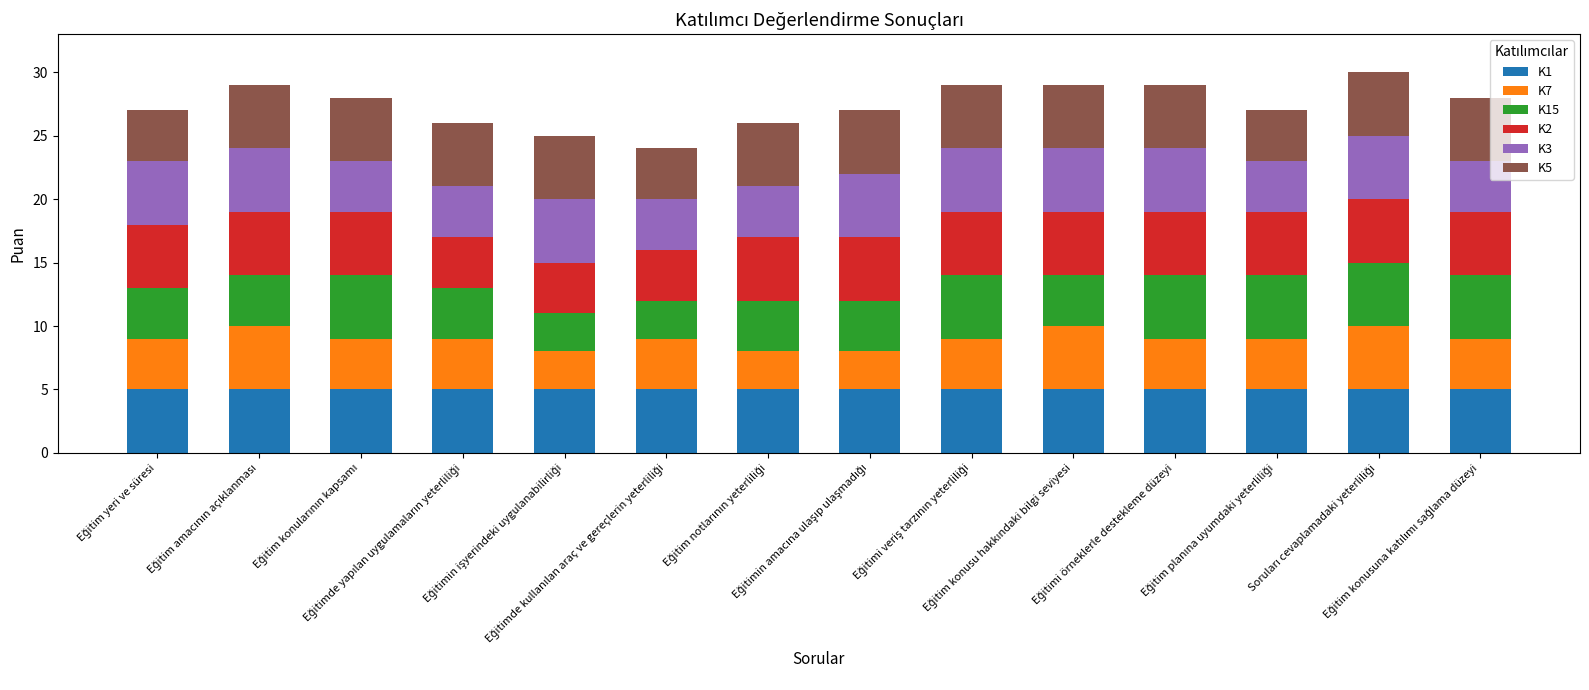

What is the highest value of the K1 series?

5